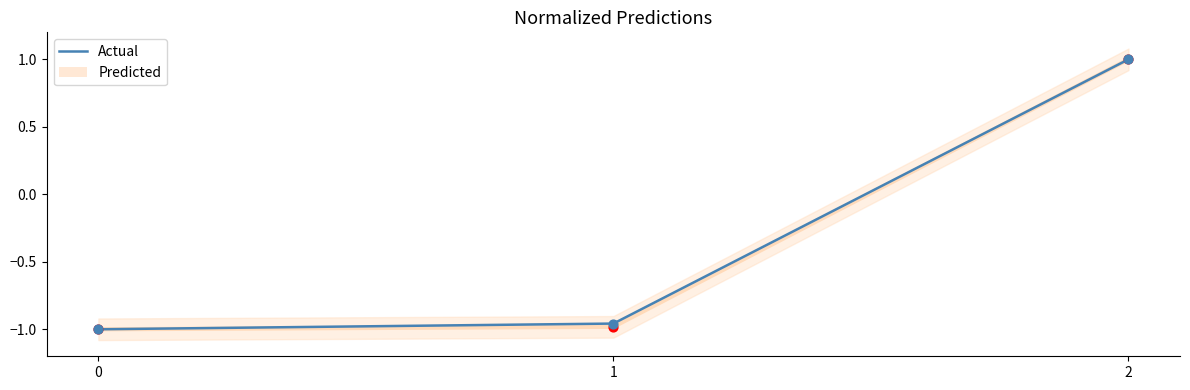

What are all the series names shown in the legend?

Actual, Predicted